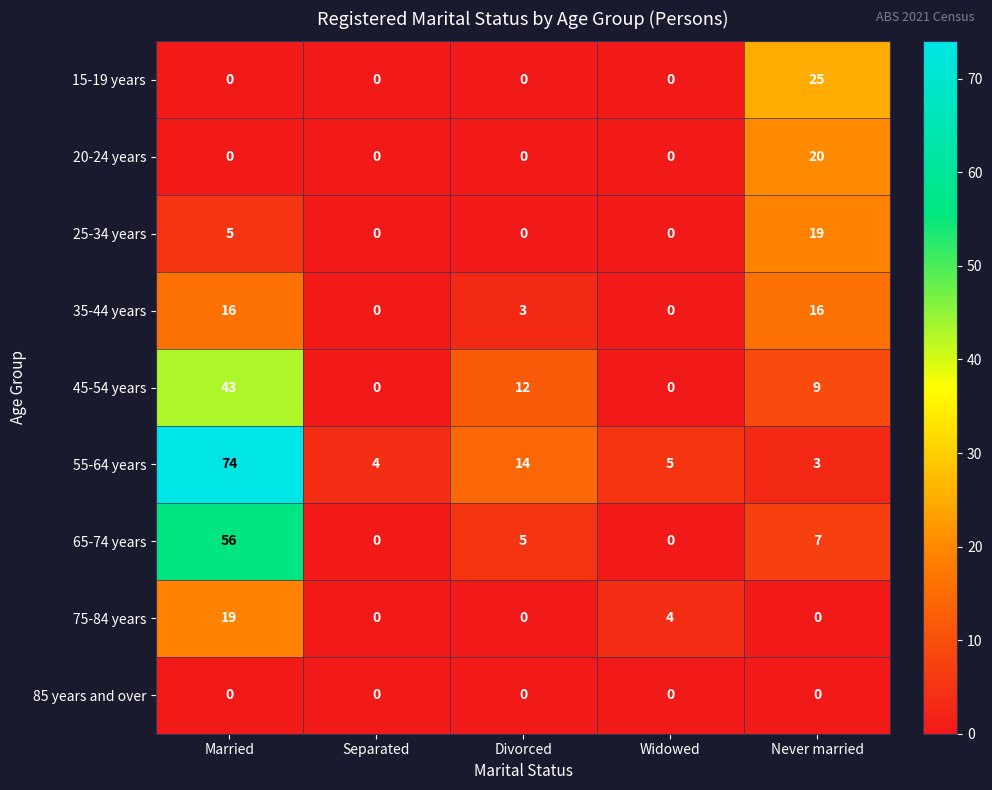

At how many categories does at least one series exceed 56?

1